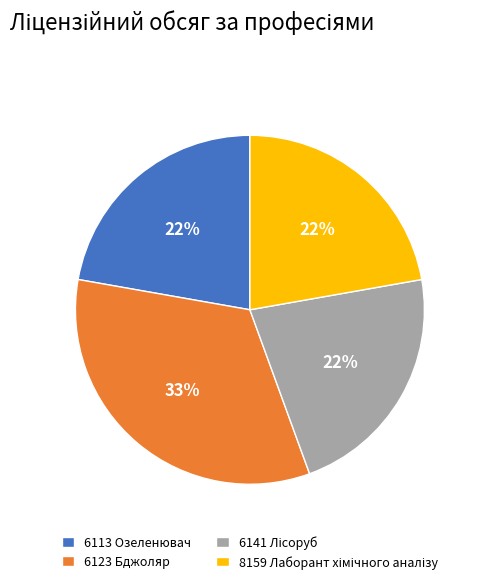

To the nearest percent, what portion does 6123 Бджоляр represent?

33%